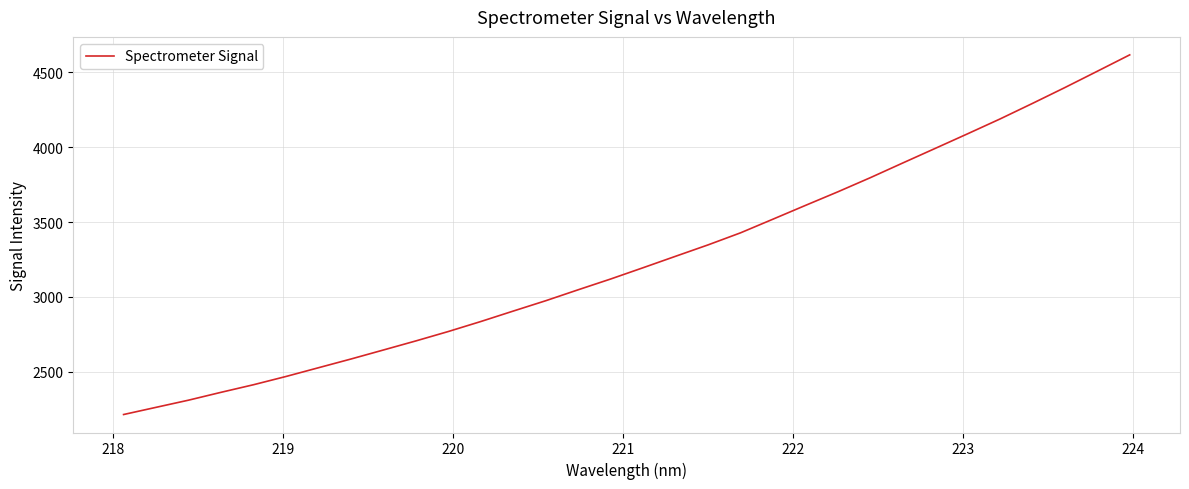

What is the average value?

3250.2